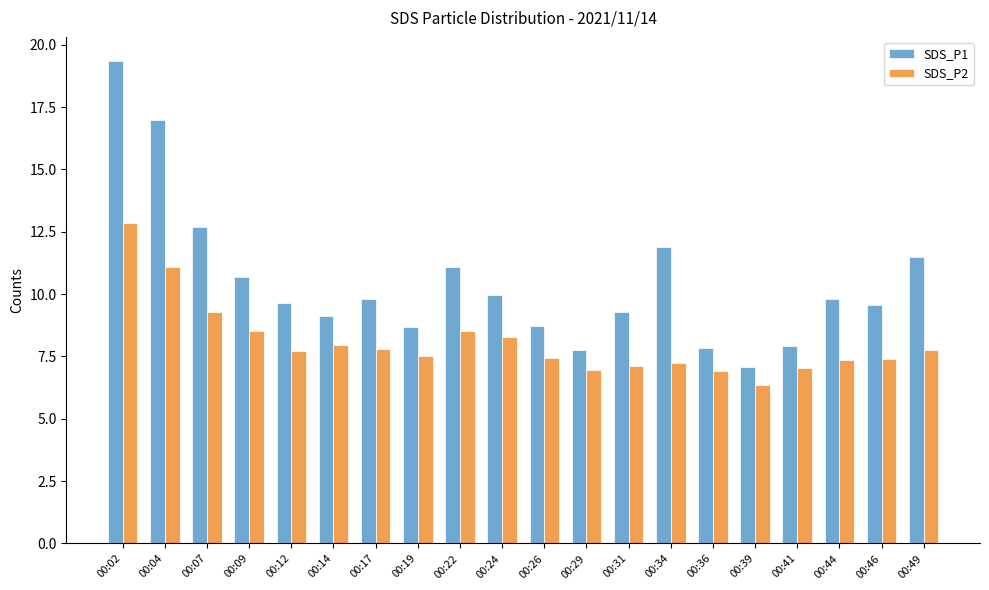

List the series in order of their overall mean, lowest first.

SDS_P2, SDS_P1